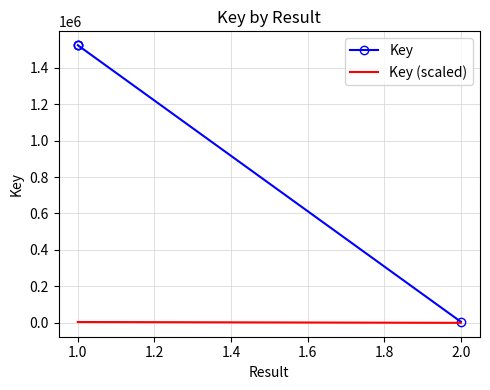

List the series in order of their peak value, highest first.

Key, Key (scaled)